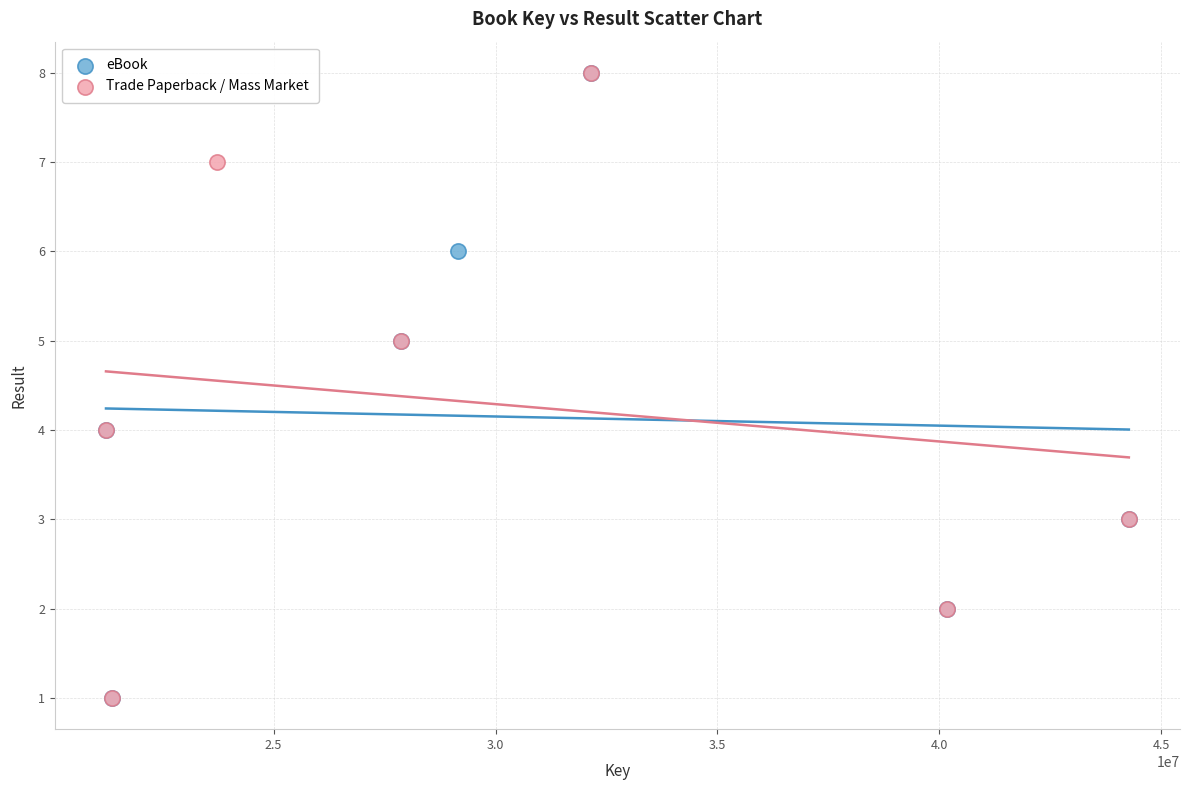

What are all the series names shown in the legend?

eBook, Trade Paperback / Mass Market